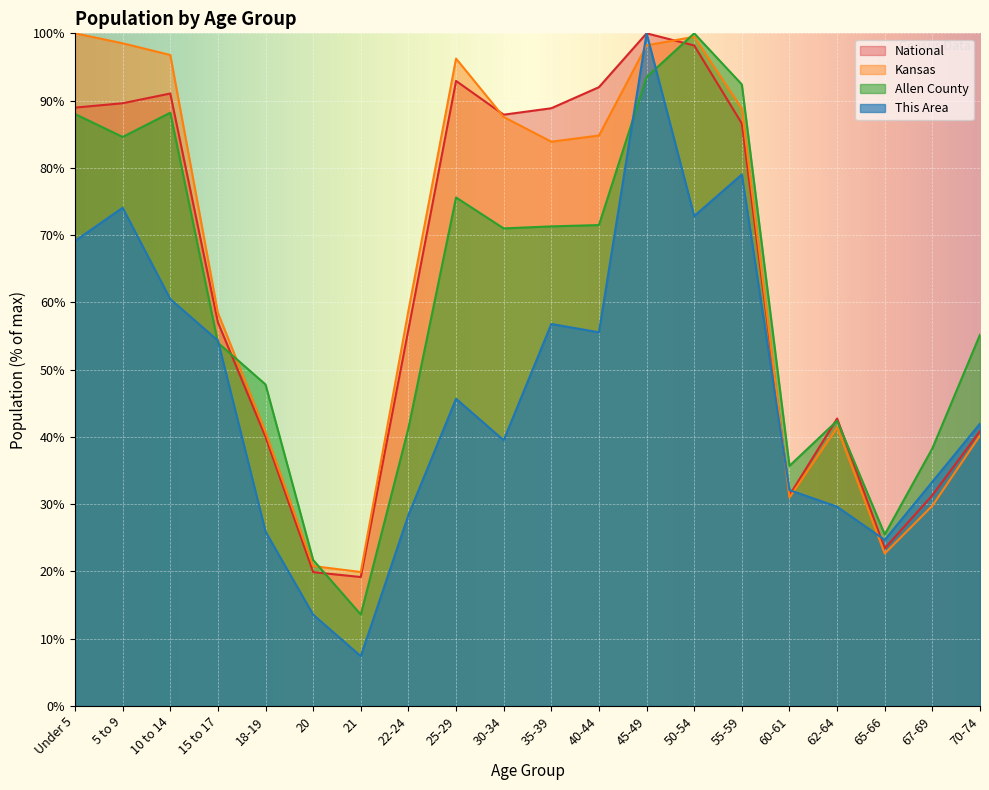

Where is Kansas nearest to the value 59?

22-24